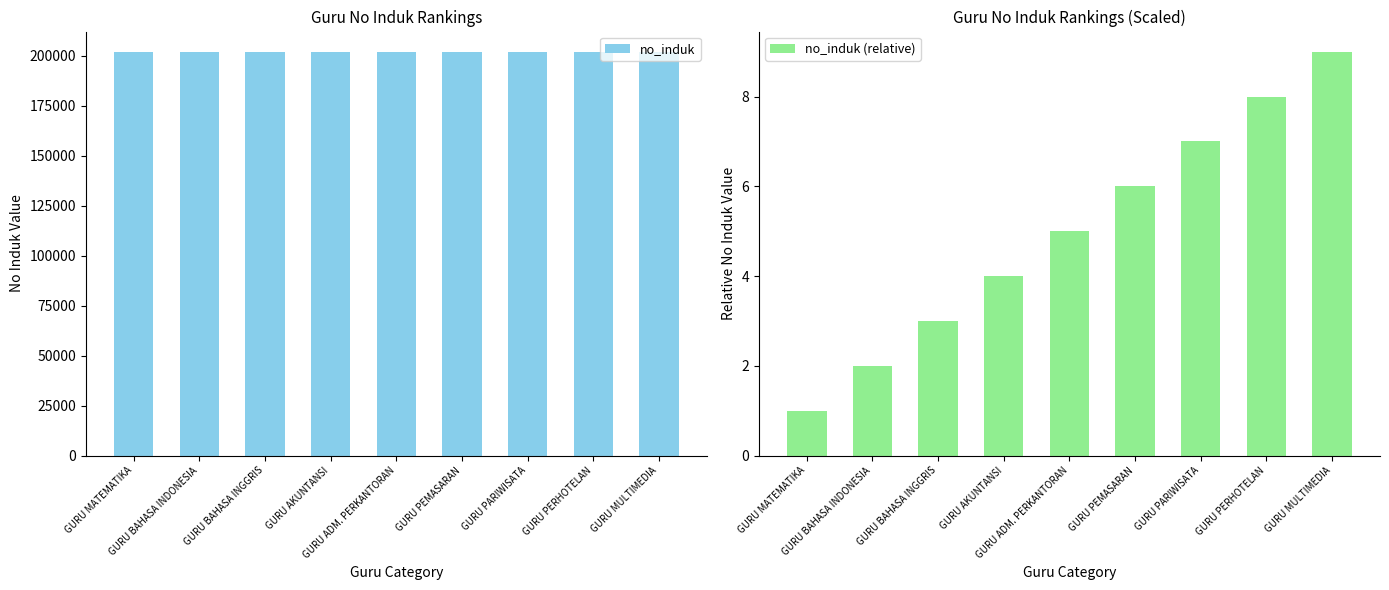

What are all the series names shown in the legend?

no_induk, no_induk (relative)